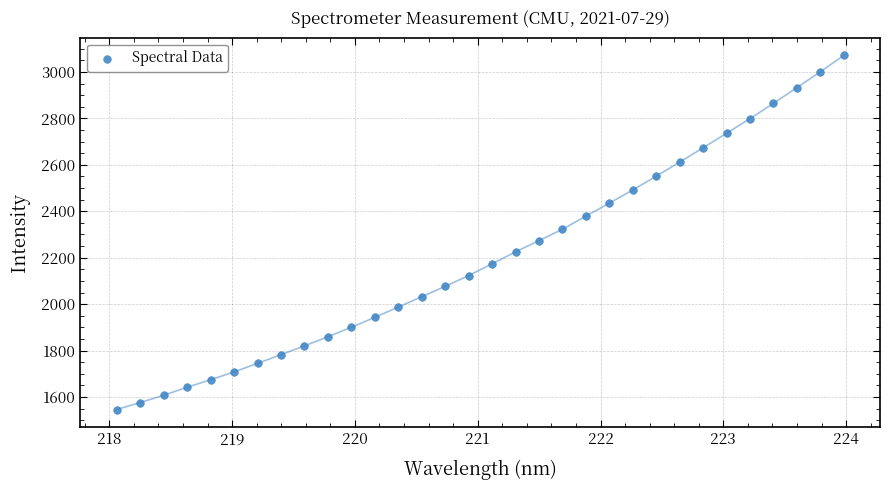

What is the range of X values (max minus min)?

5.9